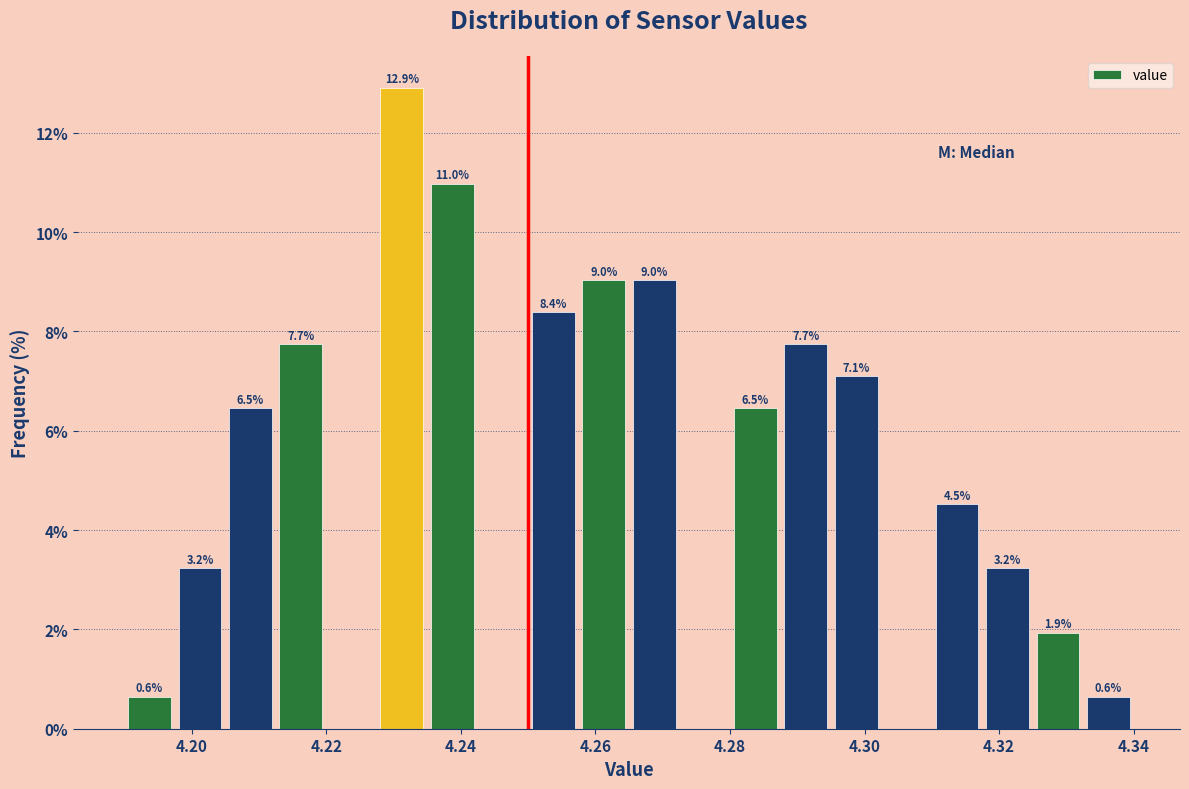

Read against the x-axis, roughly where is the centre of the tallest bar?

4.232